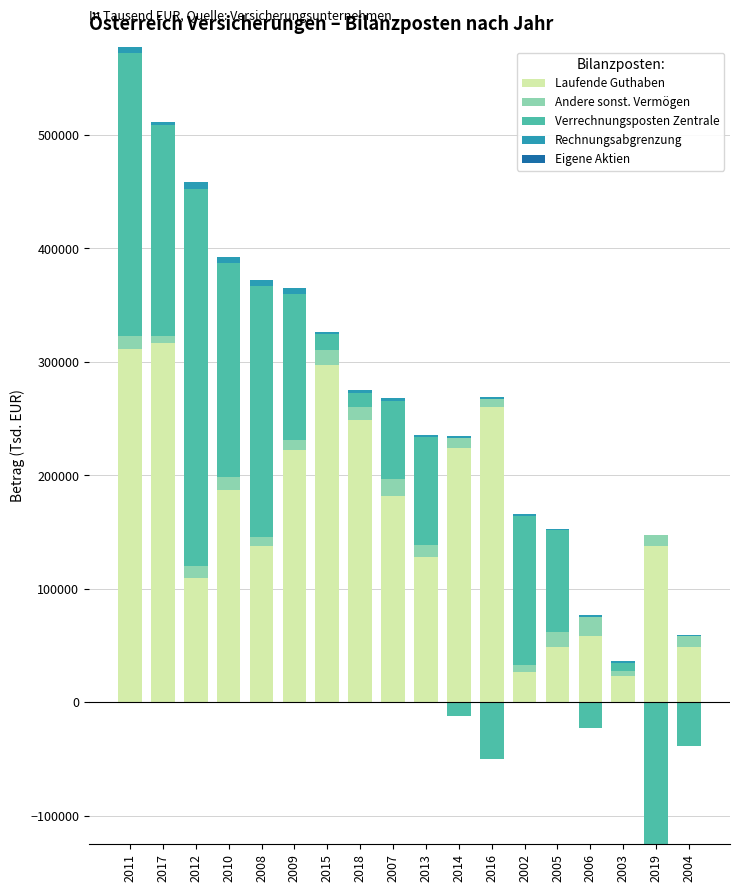

Which series changed the most between 2017 and 2010?

Laufende Guthaben